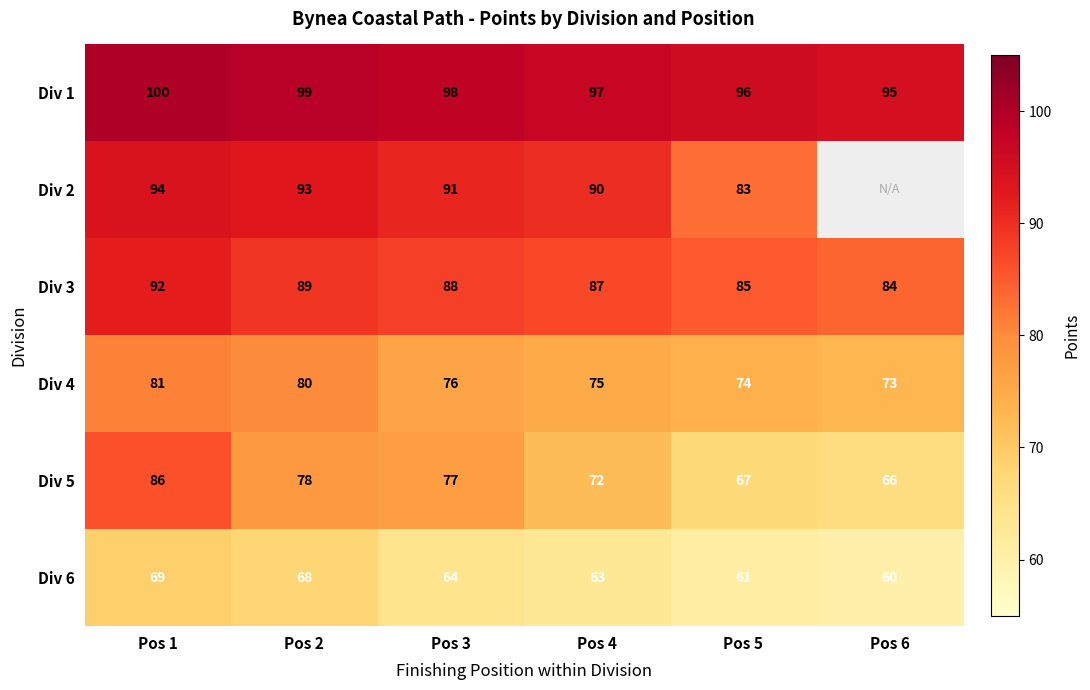

Between Pos 1 and Pos 5, which is larger?

Pos 1